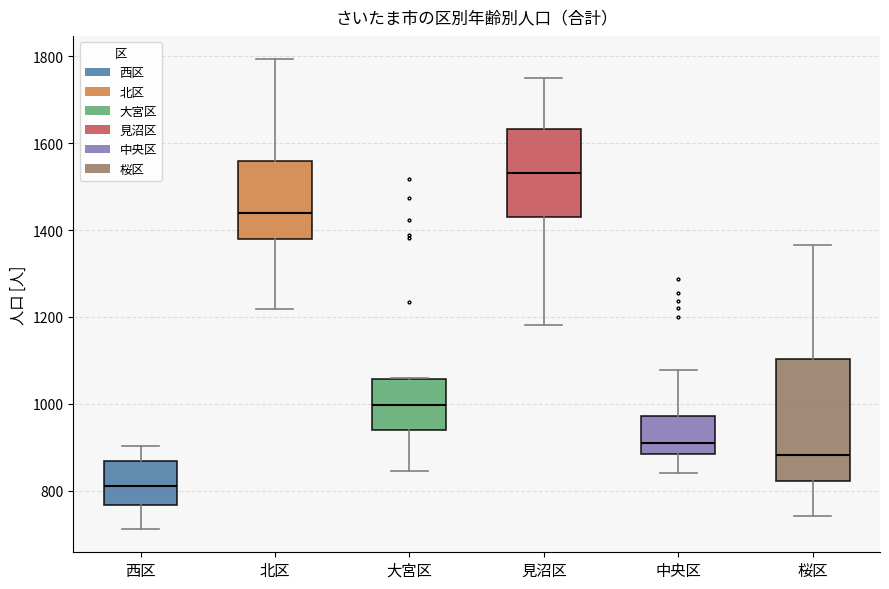

Reading left to right, transcribe this box plot: for each box, give where its median line is, the range the box spans, and where its two whiskers end, as read against the y-axis. The values are not printed on the chart, so give them approximately, as read against the axis.

西区: median 820, box 760 to 860, whiskers 720 to 900
北区: median 1440, box 1380 to 1560, whiskers 1220 to 1800
大宮区: median 1000, box 940 to 1060, whiskers 840 to 1060
見沼区: median 1540, box 1440 to 1640, whiskers 1180 to 1740
中央区: median 900, box 880 to 980, whiskers 840 to 1080
桜区: median 880, box 820 to 1100, whiskers 740 to 1360